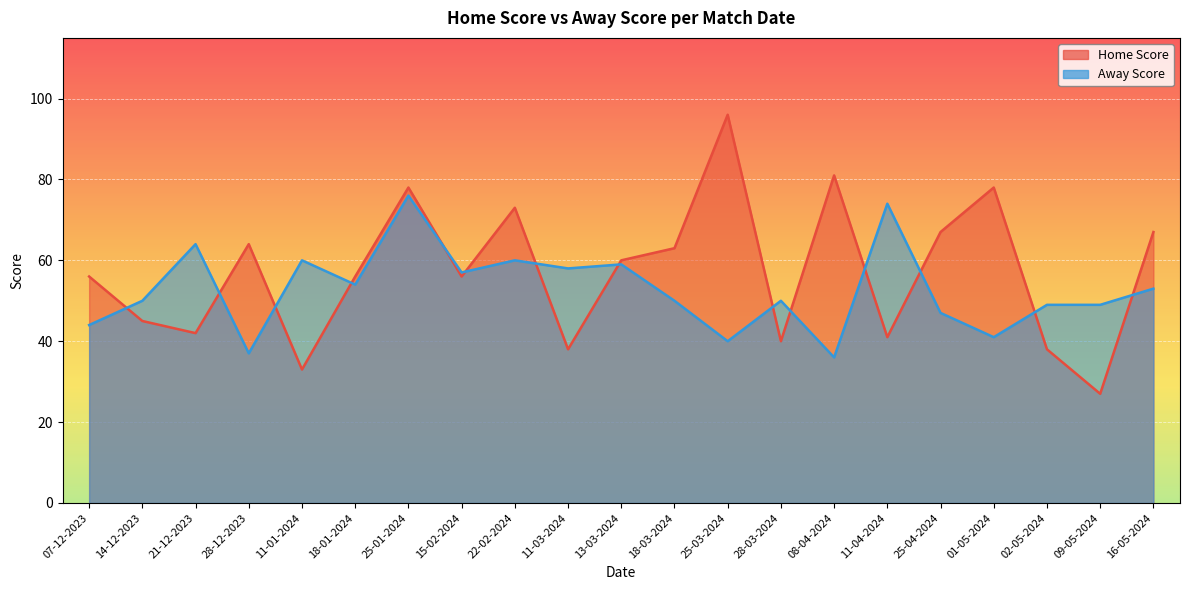

Reading right to left, extract all data points from this chart.

Home Score: 67	27	38	78	67	41	81	40	96	63	60	38	73	56	78	56	33	64	42	45	56
Away Score: 53	49	49	41	47	74	36	50	40	50	59	58	60	57	76	54	60	37	64	50	44